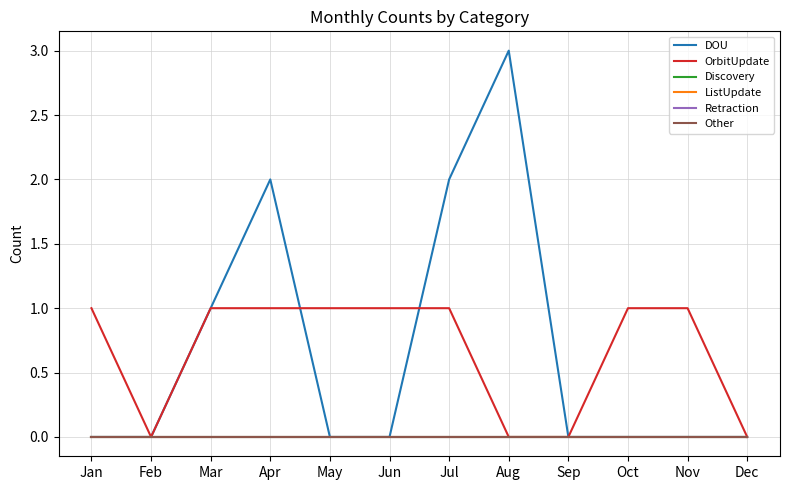

What is the total value across all series at Nov?

1